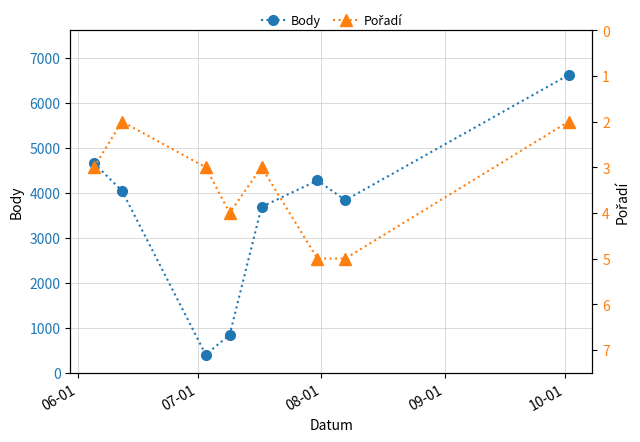

True or false: Body and Pořadí cross at least once.

False